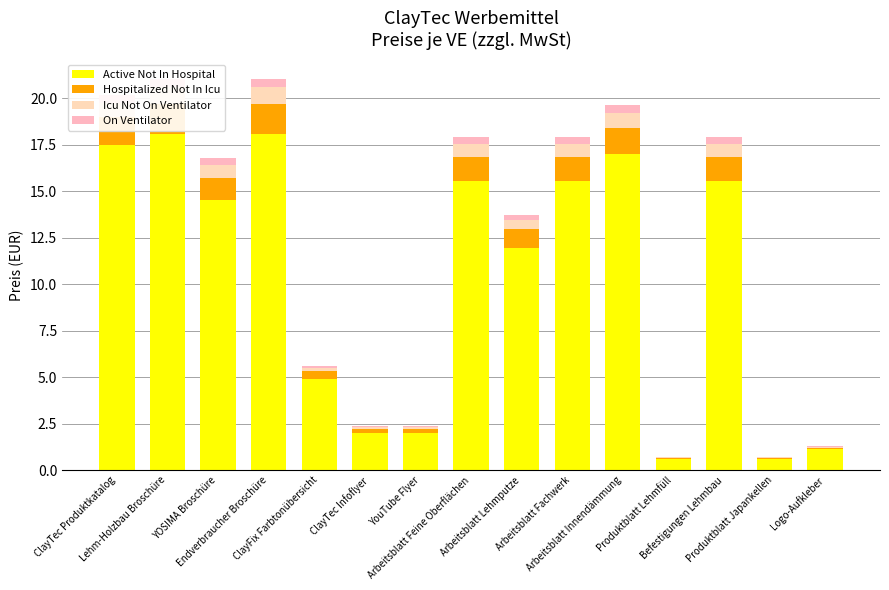

At which category is the sum across all series the highest?

Lehm-Holzbau Broschüre